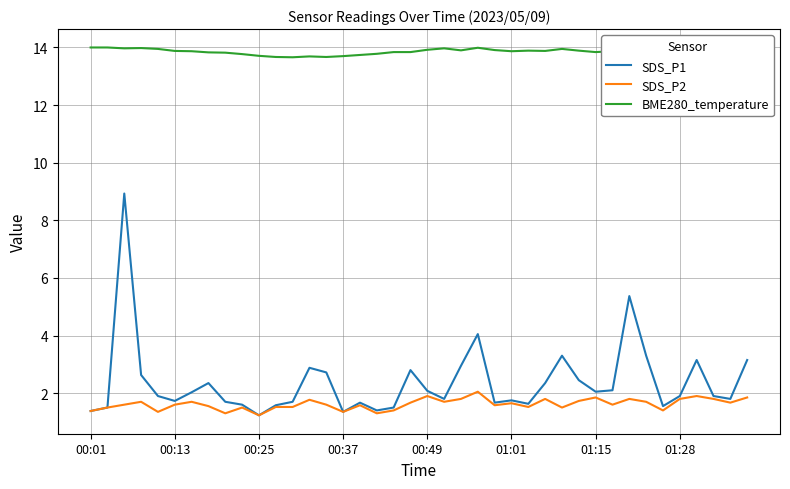

Which series has the largest range (max minus min)?

SDS_P1